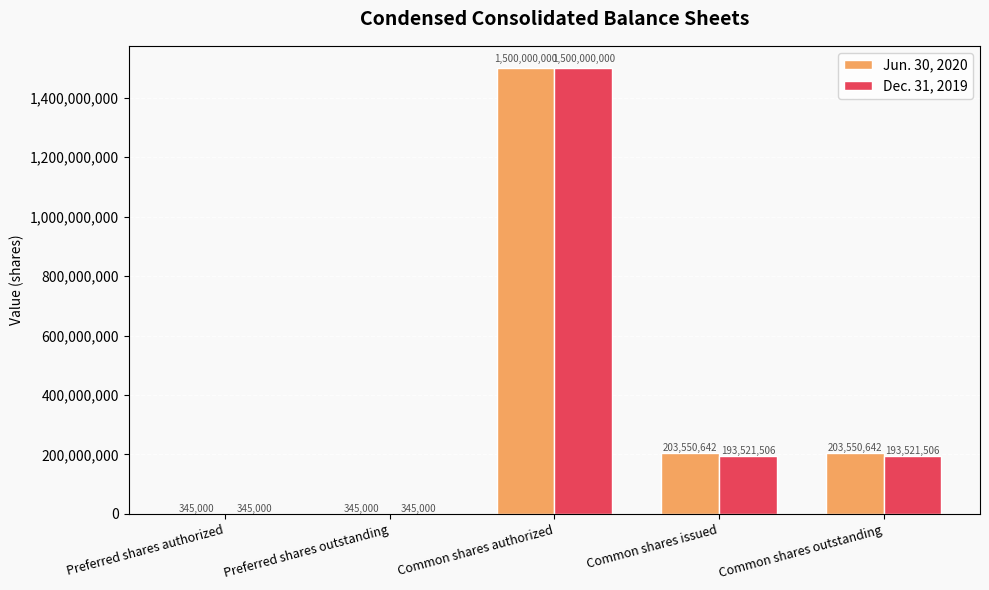

What is the total value across all series at Common shares outstanding?

397072148